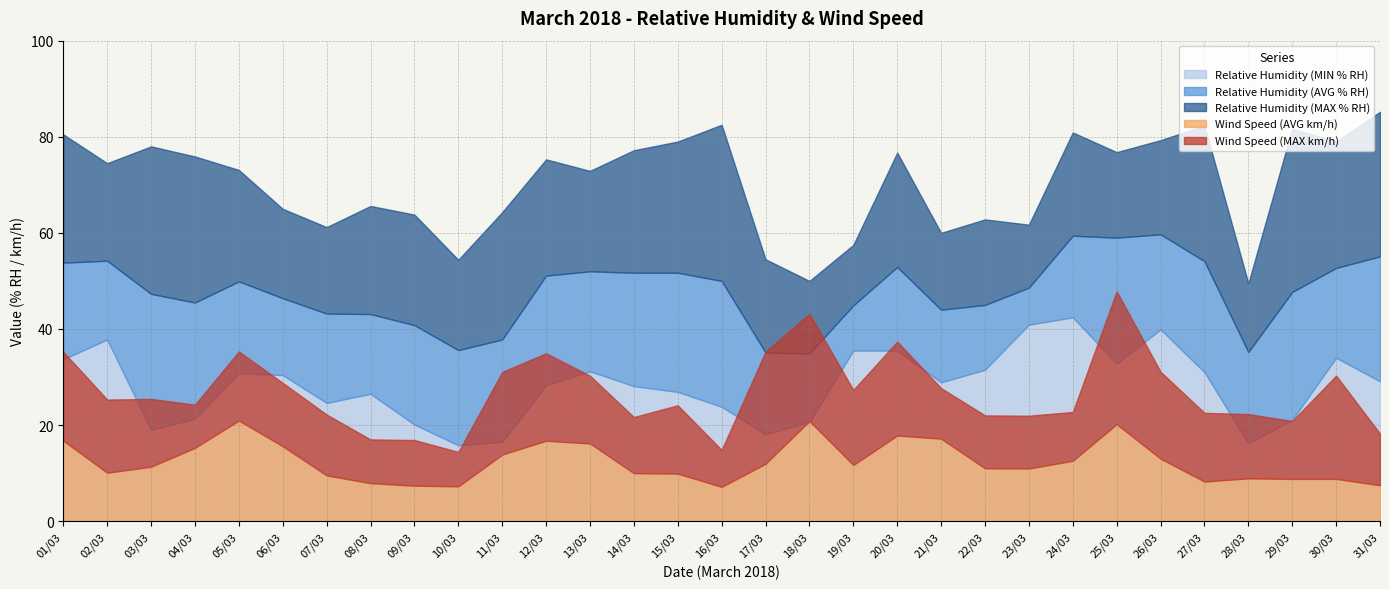

What is the label of the 6th point from the left?

06/03